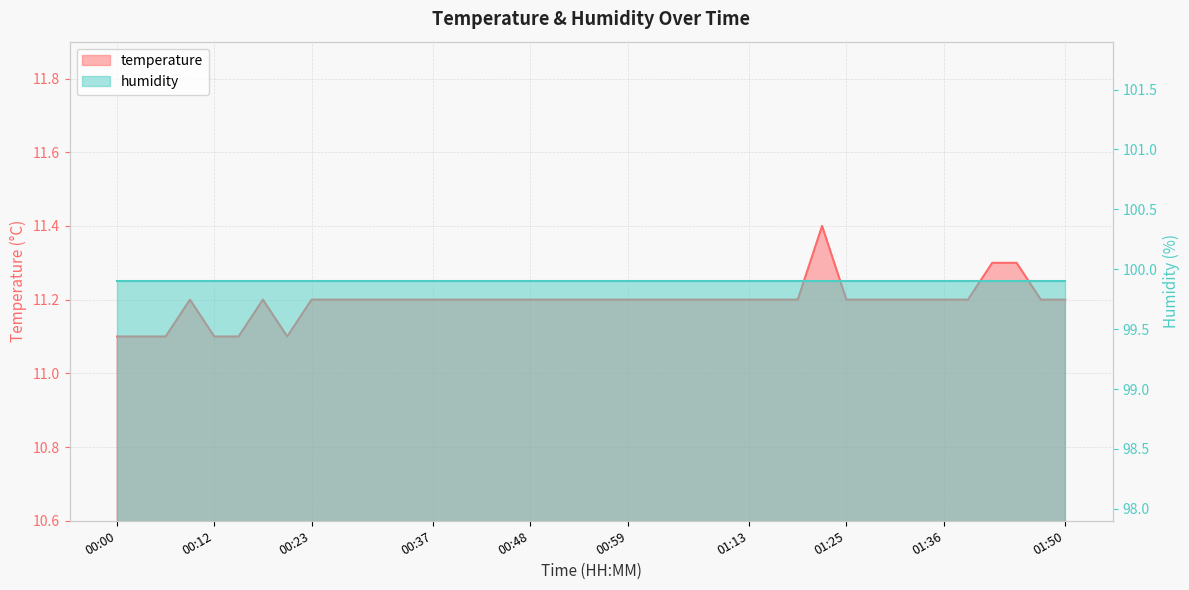

List the labels in order of value, smallest first.

00:00, 00:03, 00:06, 00:12, 00:14, 00:20, 00:09, 00:17, 00:23, 00:26, 00:29, 00:31, 00:34, 00:37, 00:40, 00:43, 00:45, 00:48, 00:51, 00:54, 00:57, 00:59, 01:02, 01:05, 01:08, 01:11, 01:13, 01:16, 01:19, 01:25, 01:28, 01:30, 01:33, 01:36, 01:39, 01:47, 01:50, 01:42, 01:44, 01:22